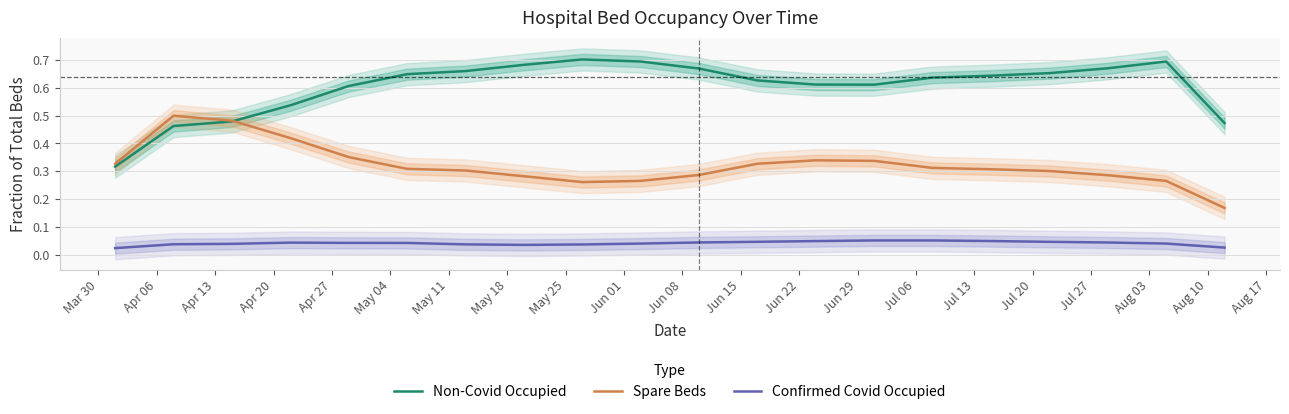

True or false: Confirmed Covid Occupied and Non-Covid Occupied intersect in this chart.

False